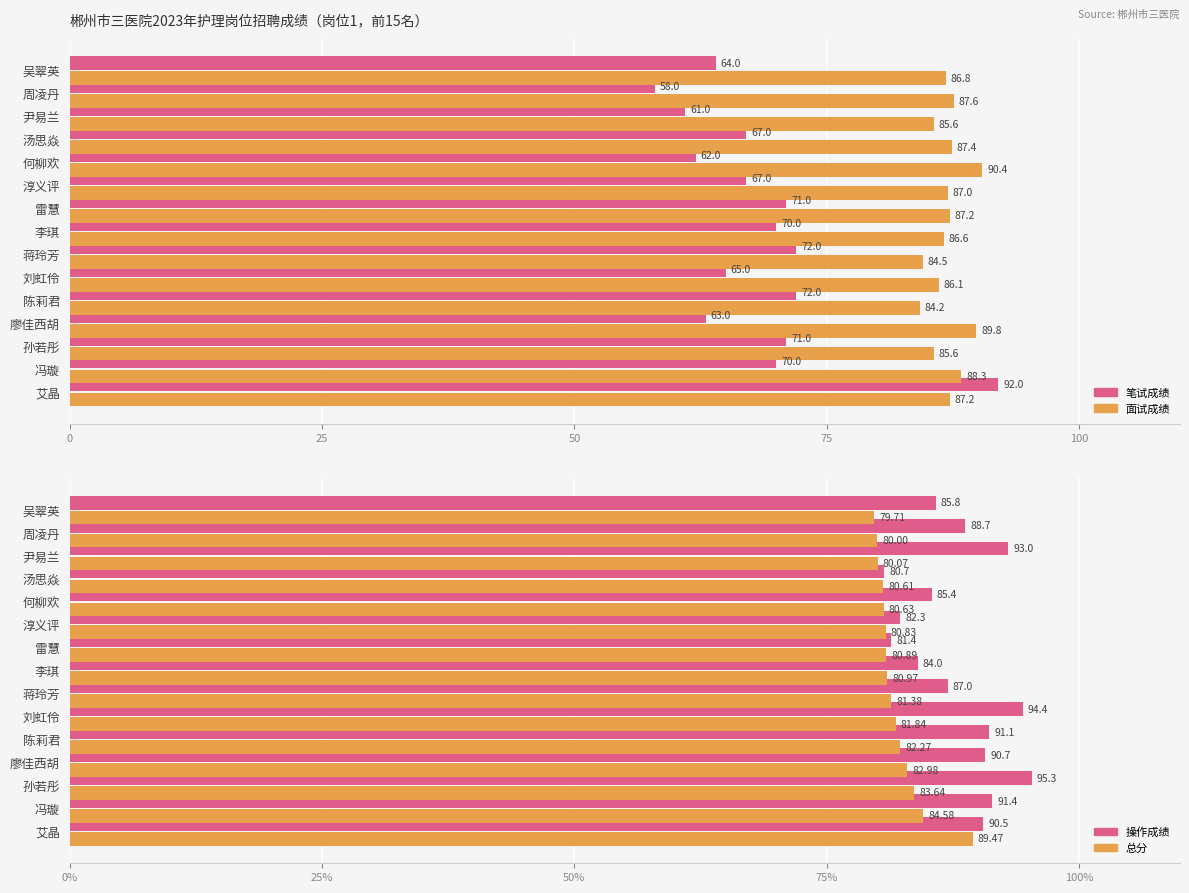

What is the difference between the maximum and second lowest values in the 笔试成绩 series?

31.0